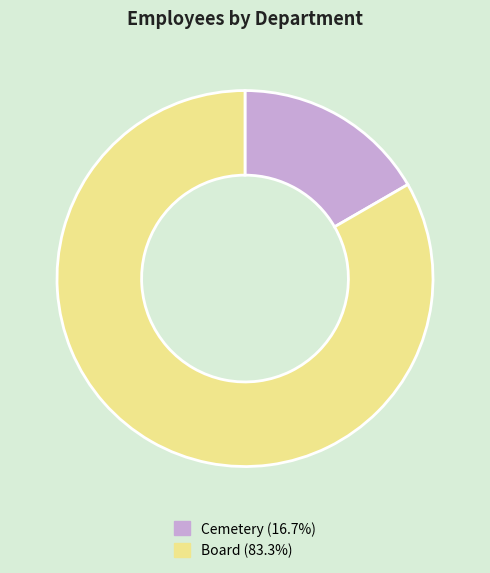

Approximately how many times larger is the value at Board (83.3%) compared to Cemetery (16.7%)?

5.0